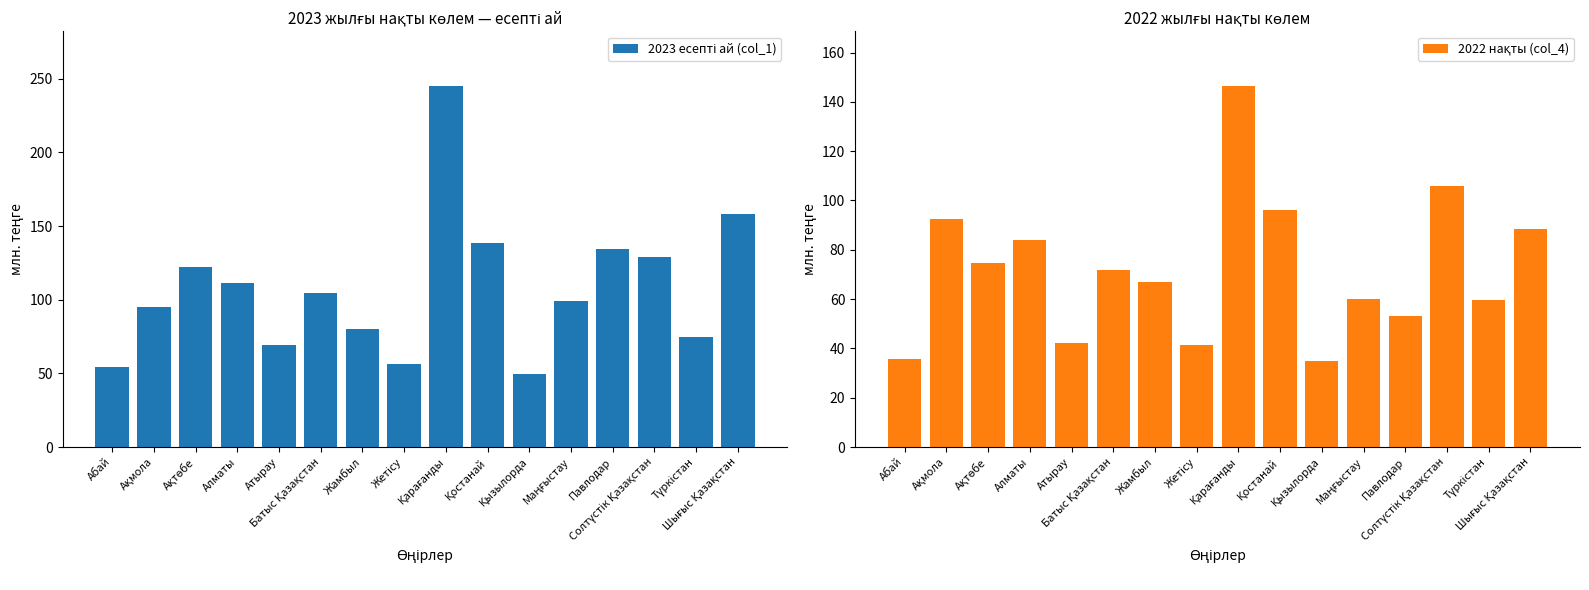

How many data points in 2022 нақты (col_4) are less than 71?

8